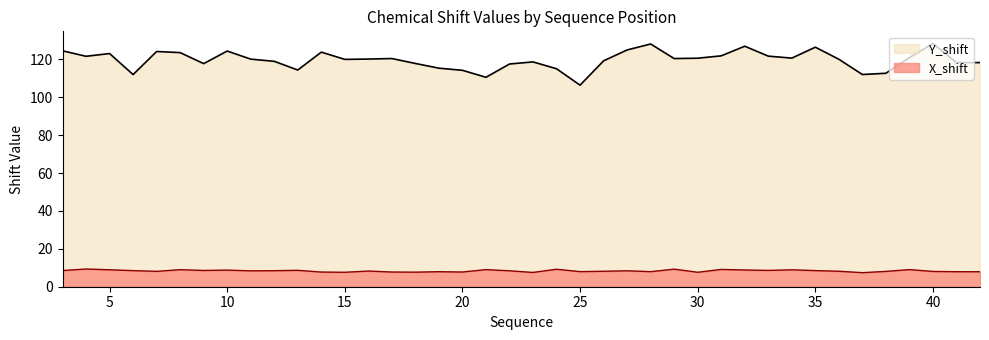

Does the chart display data point markers on the line(s)?

No